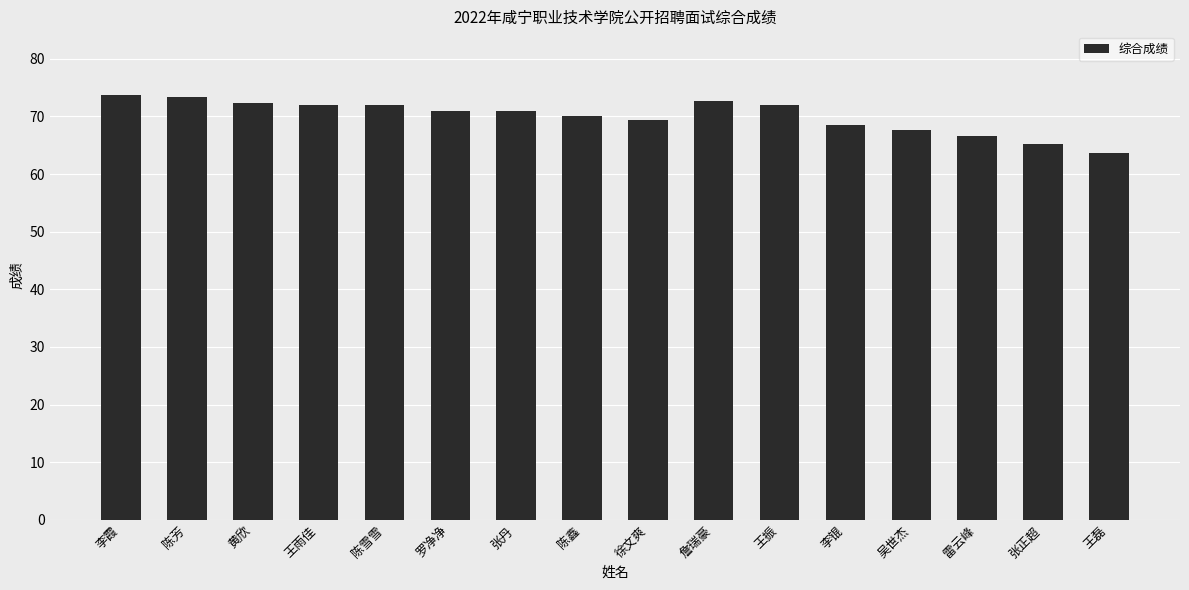

What value does the data have at 李锟?

68.5